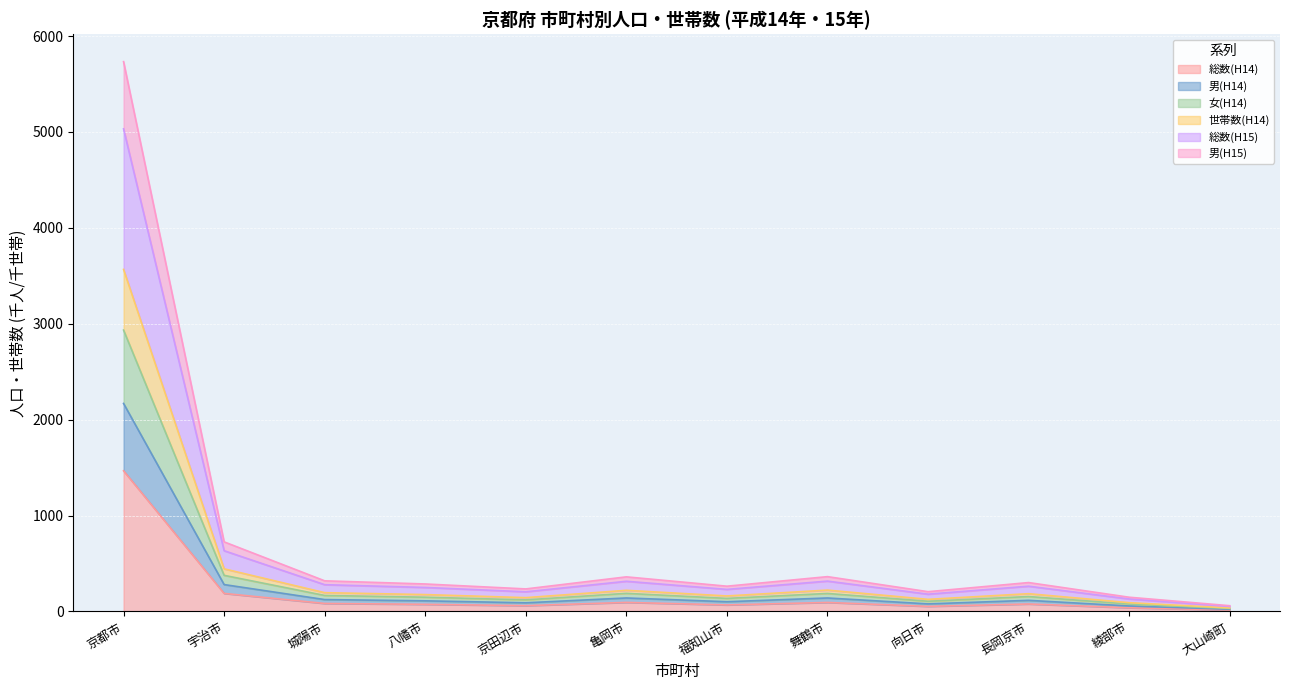

True or false: 男(H14) has a value of 38.2 at 大山崎町.

False